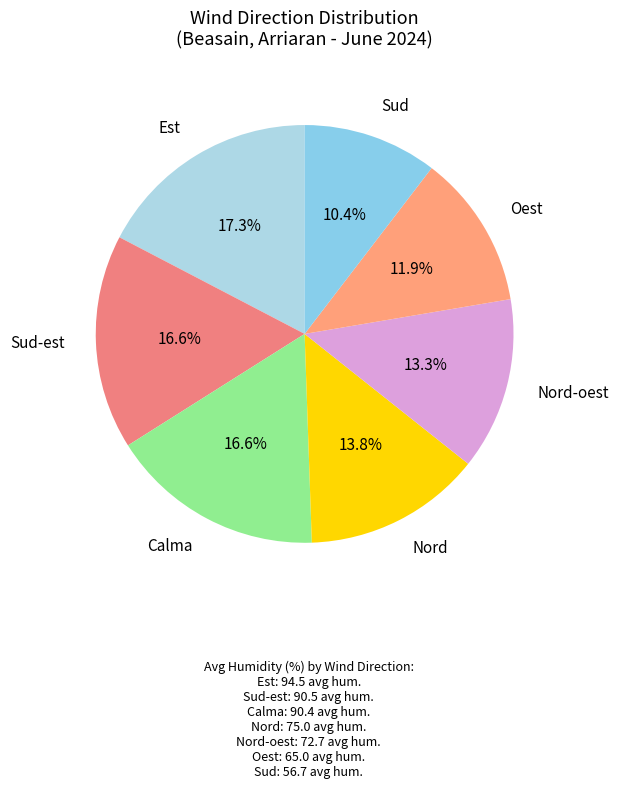

How many slices are in this pie chart?

7